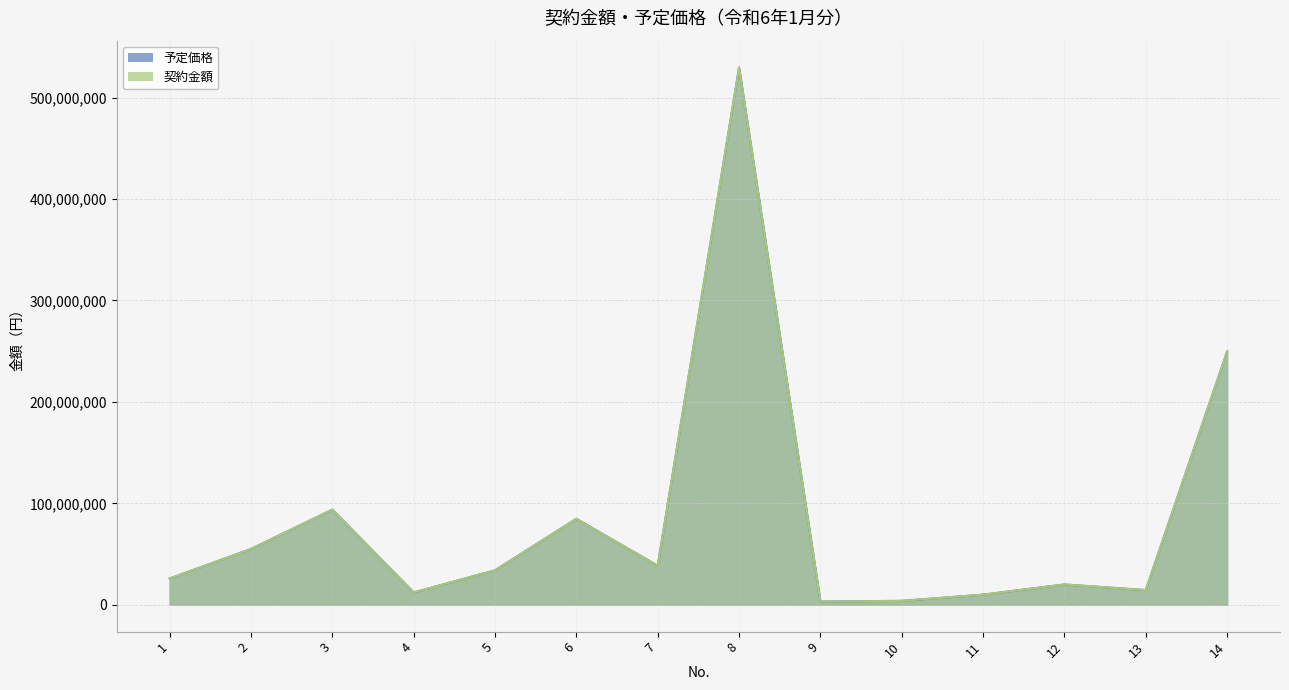

Reading left to right, extract all data points from this chart.

予定価格: 1=25920243	2=54991240	3=93783800	4=12127500	5=33990000	6=84700000	7=38500000	8=529584000	9=3161125	10=3850000	11=9966000	12=20020000	13=14432000	14=249700000
契約金額: 1=25920243	2=54991240	3=93783800	4=12127500	5=33990000	6=84700000	7=38500000	8=529584000	9=3161125	10=3850000	11=9966000	12=20020000	13=14432000	14=249700000